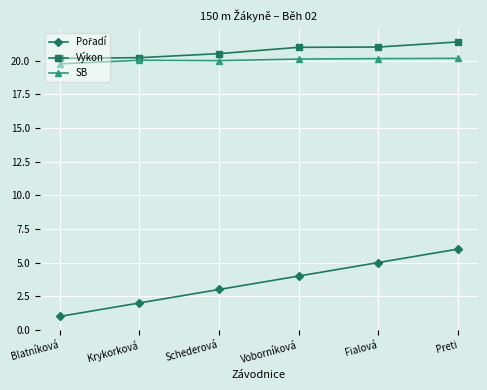

The Výkon series shows 31.3 at Blatníková. True or false?

False